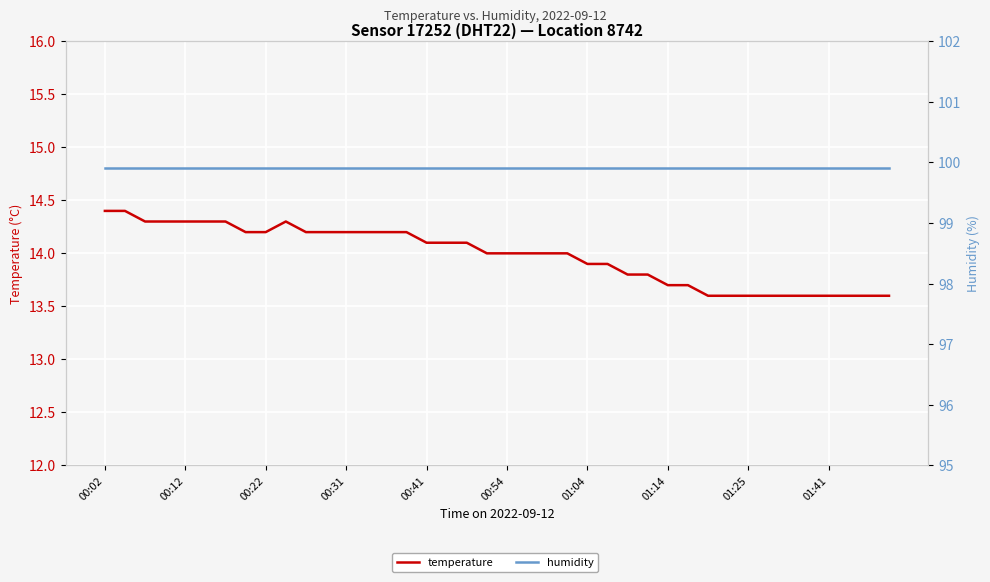

List the series in order of their overall mean, lowest first.

temperature, humidity